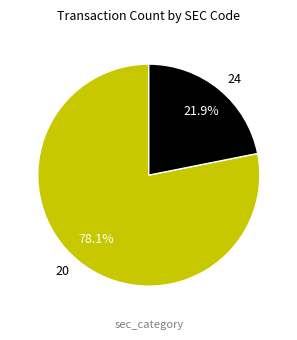

To the nearest percent, what is the combined percentage of 20 and 24?

100%